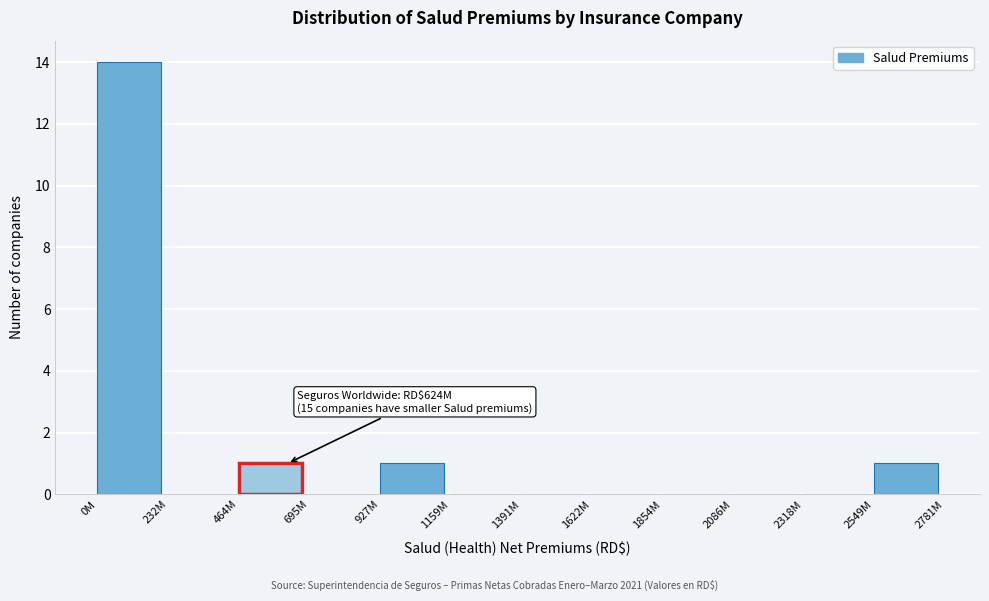

Reading left to right, transcribe all the data shown in this chart.

0M=14	232M=0	464M=1	695M=0	927M=1	1159M=0	1391M=0	1622M=0	1854M=0	2086M=0	2318M=0	2549M=1